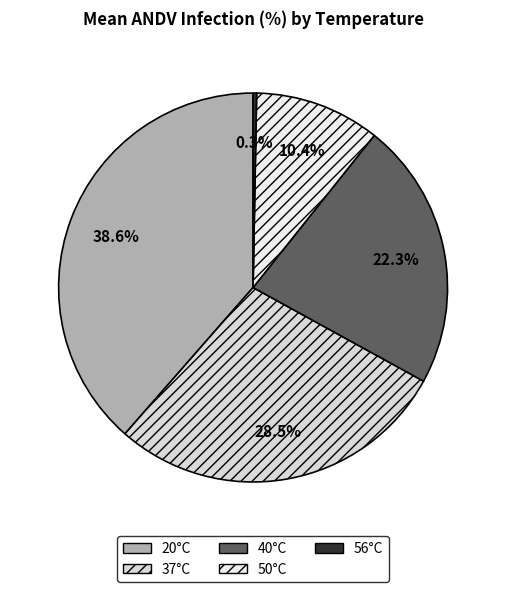

Do 20°C and 37°C together represent more than half of the pie?

Yes